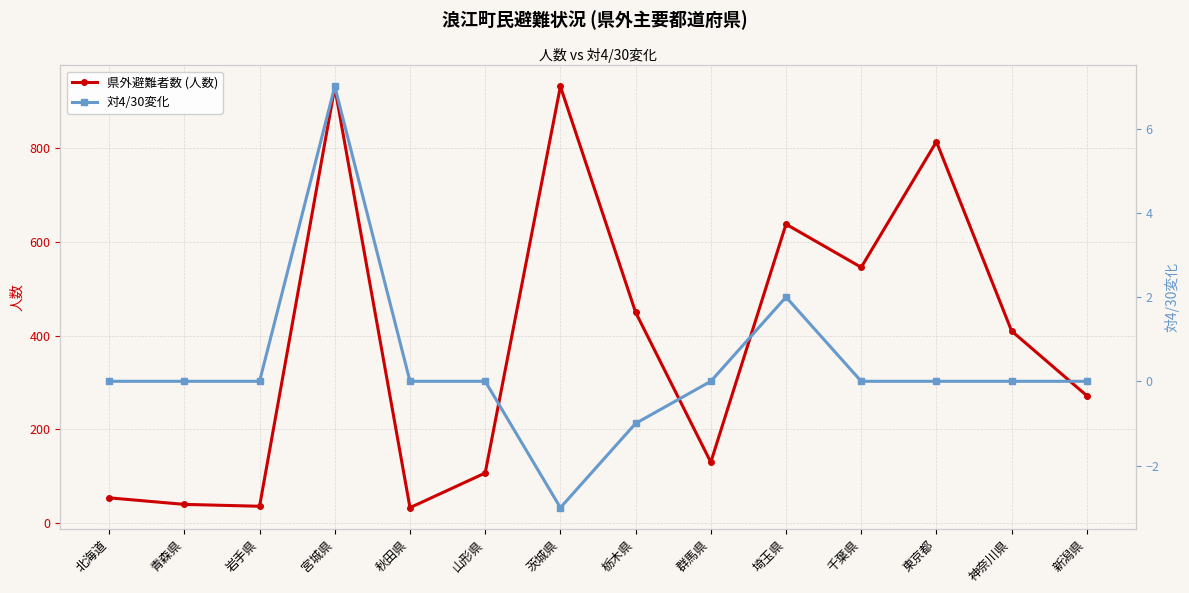

What is the highest value of the 県外避難者数 (人数) series?

932